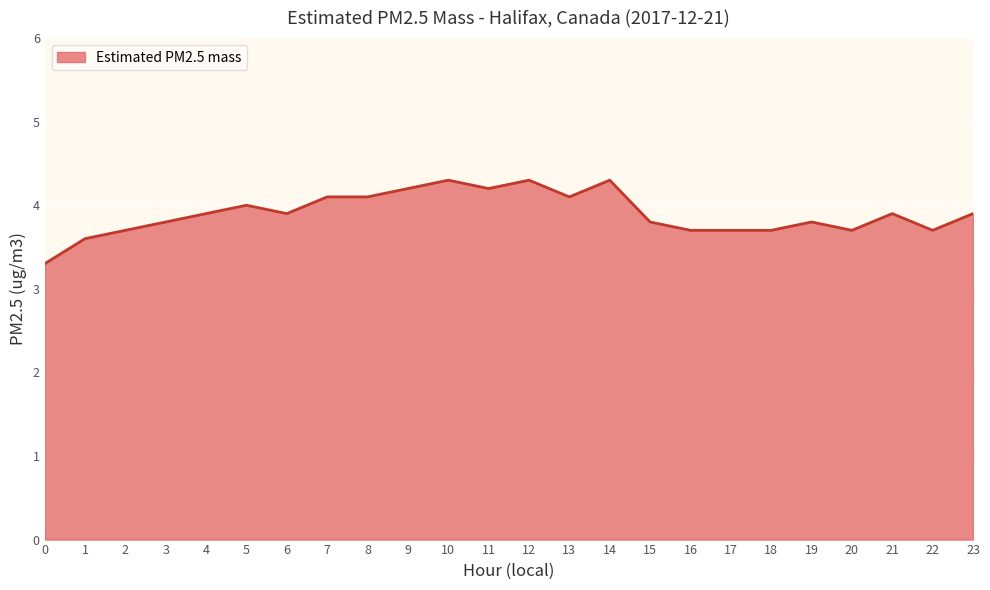

Which has a higher value, 16 or 10?

10